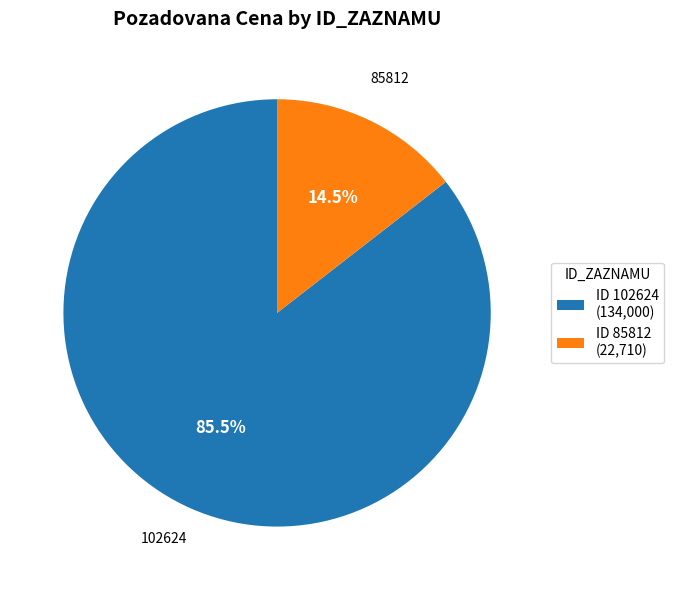

What portion of the pie excludes ID 102624 (134,000)?

14.5%